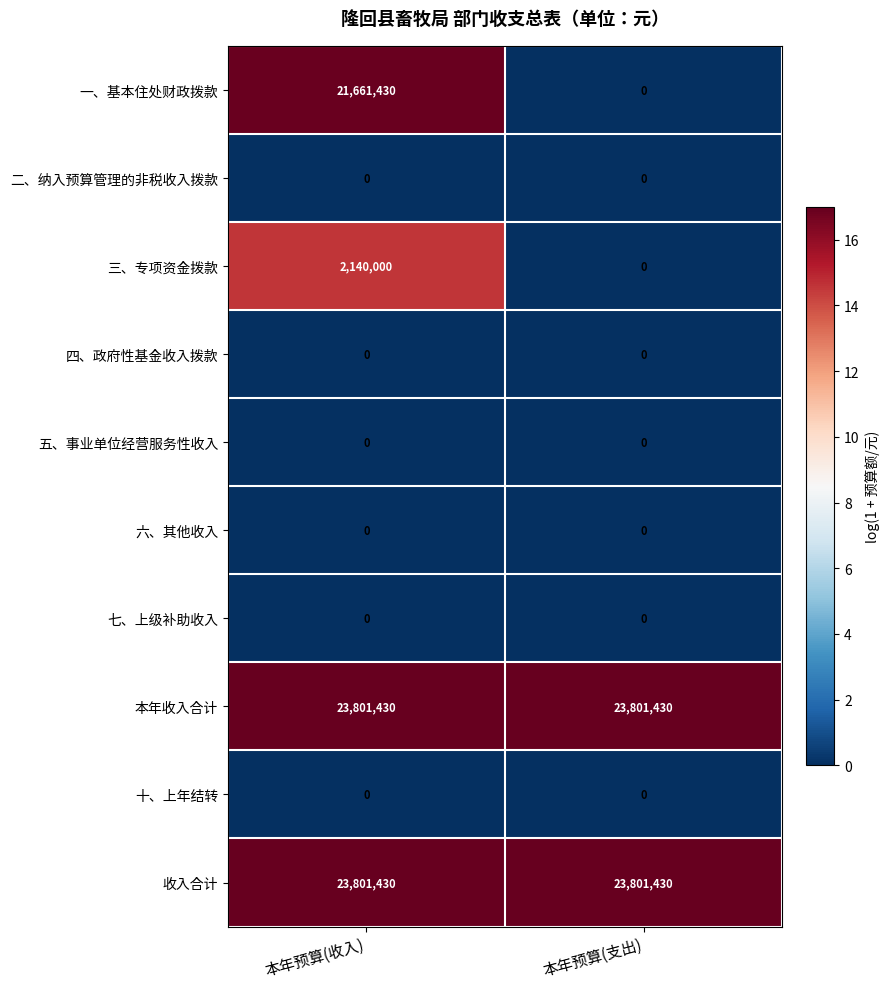

True or false: 一、基本住处财政拨款 has a value of 9305292 at 本年预算(支出).

False